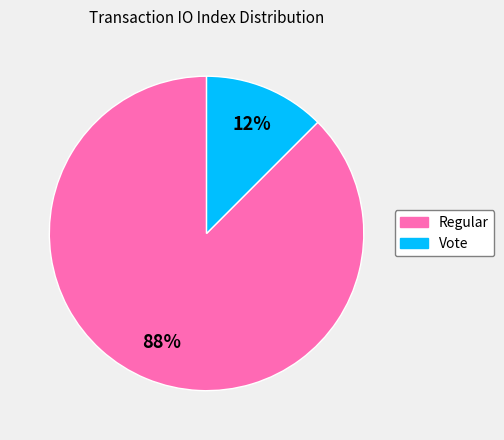

Which has a higher value, Regular or Vote?

Regular